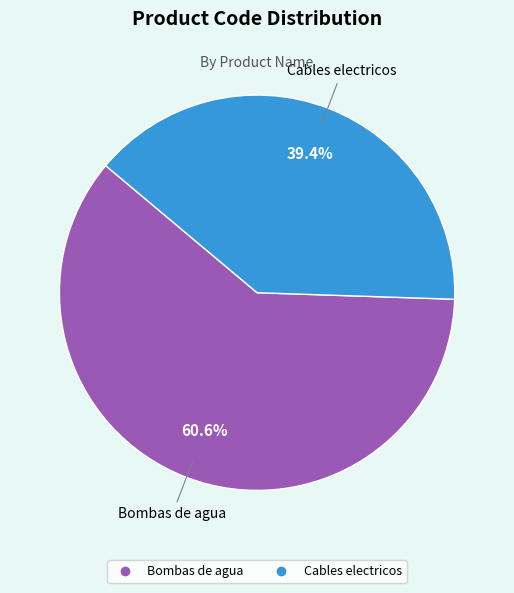

What percentage is NOT represented by Cables electricos?

60.6%